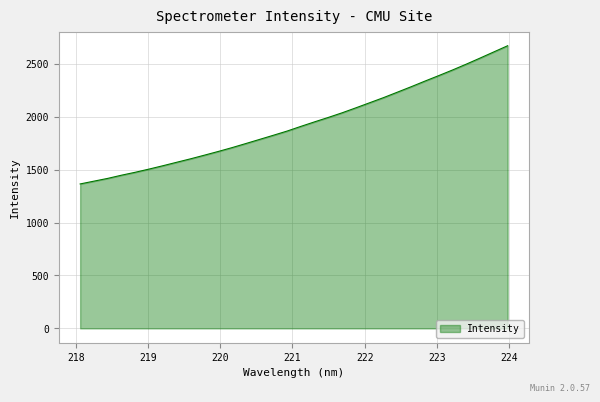

What is the difference between the maximum and minimum values?

1305.4